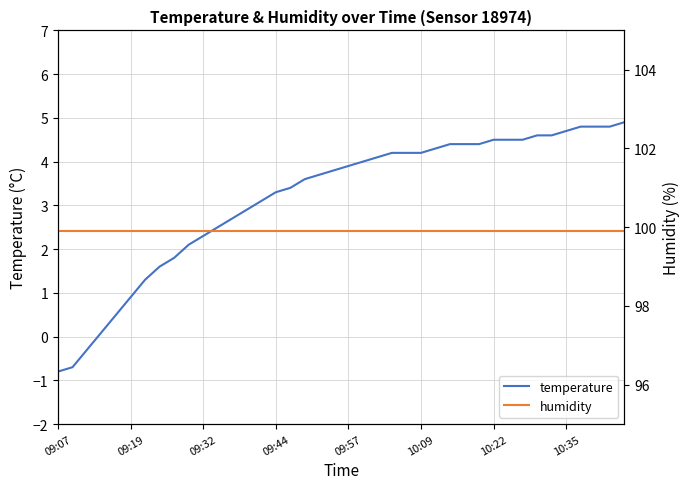

List the series in order of their overall mean, lowest first.

temperature, humidity